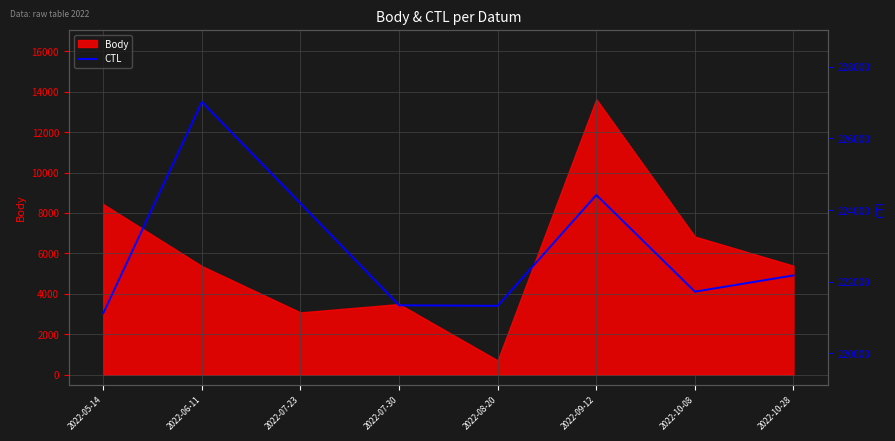

List the labels in order of value, smallest first.

2022-05-14, 2022-08-20, 2022-07-30, 2022-10-08, 2022-10-28, 2022-07-23, 2022-09-12, 2022-06-11